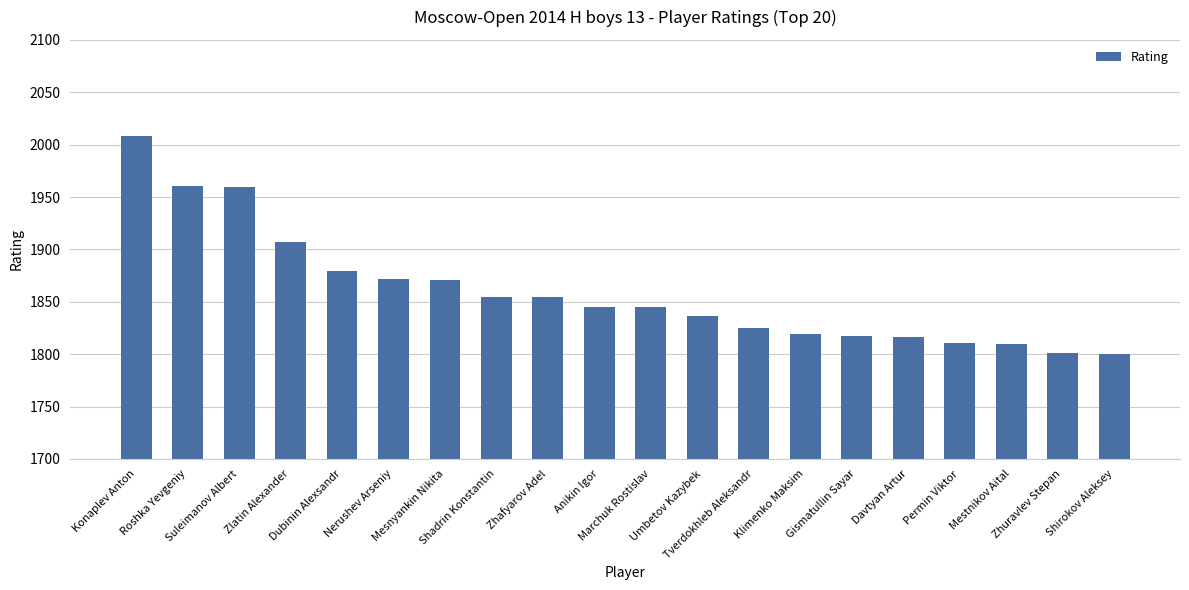

What is the label of the 10th bar from the left?

Anikin Igor